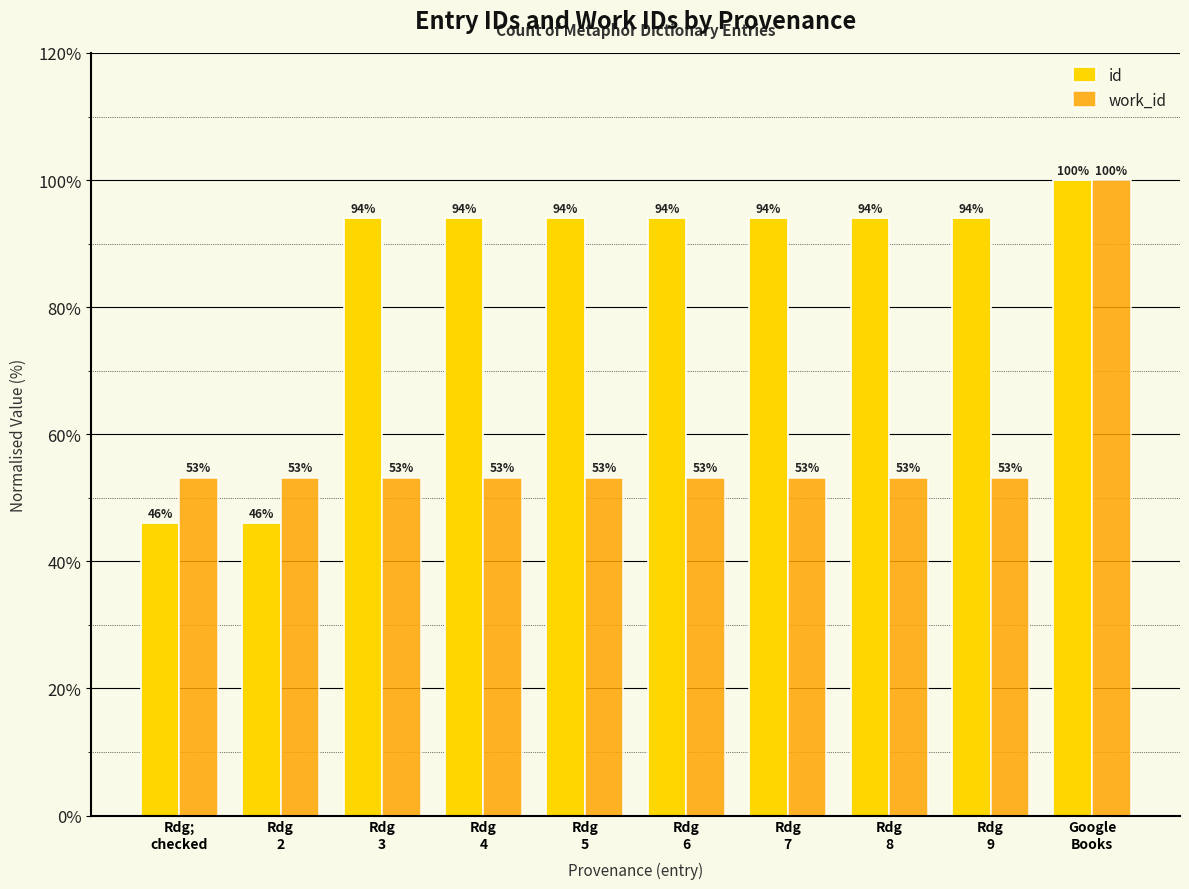

What position from the right is Rdg
6?

5